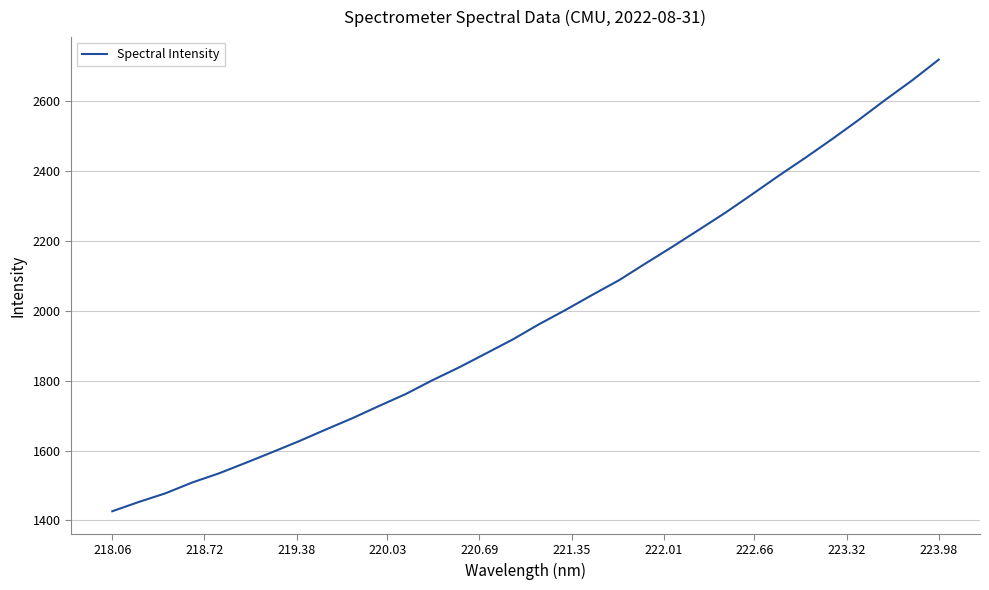

What is the greatest value displayed?

2717.2